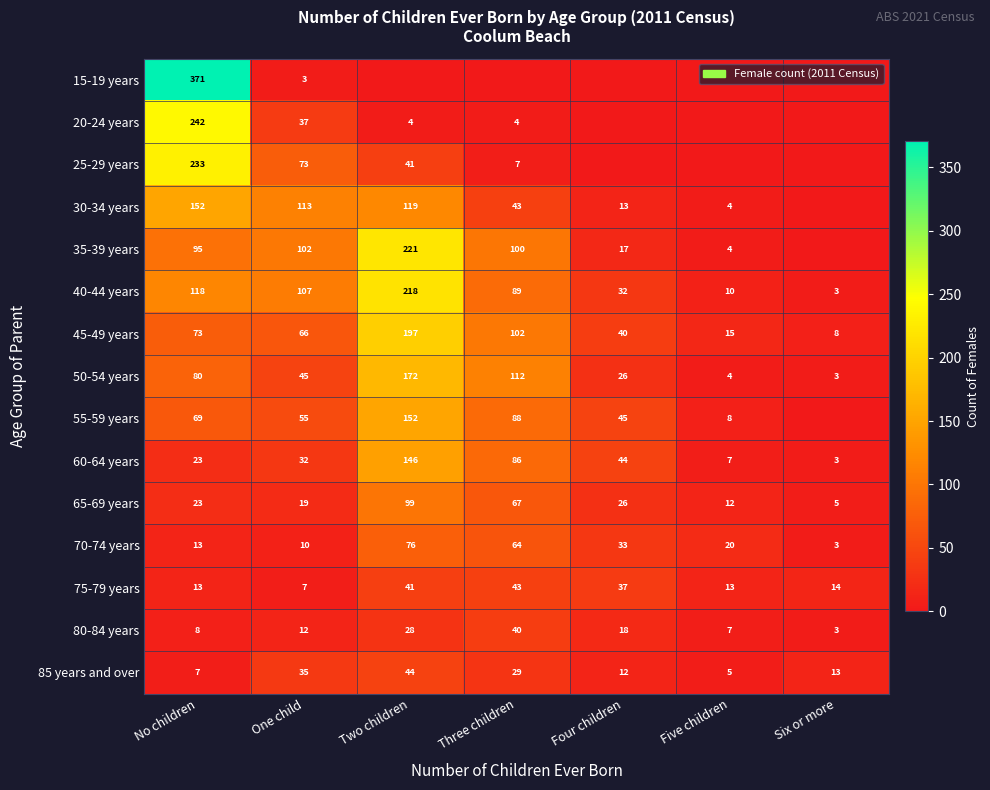

The 40-44 years series shows 5 at Six or more. True or false?

False